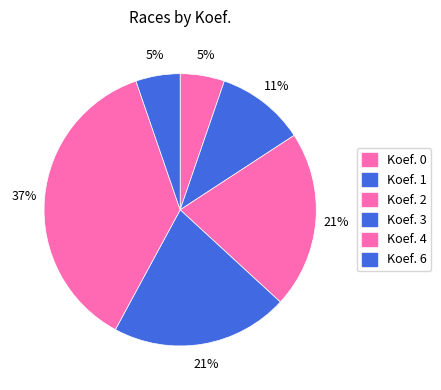

Count the number of slices in the pie.

6